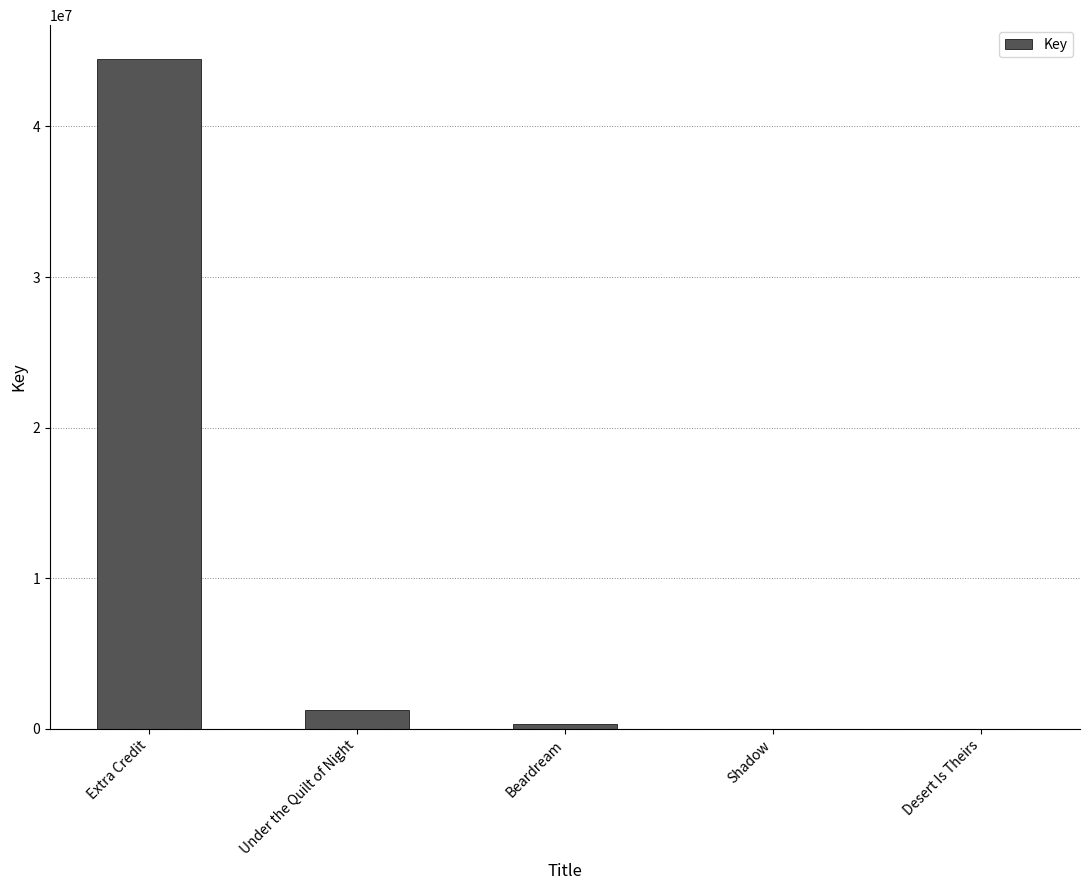

What is the greatest value displayed?

44494298